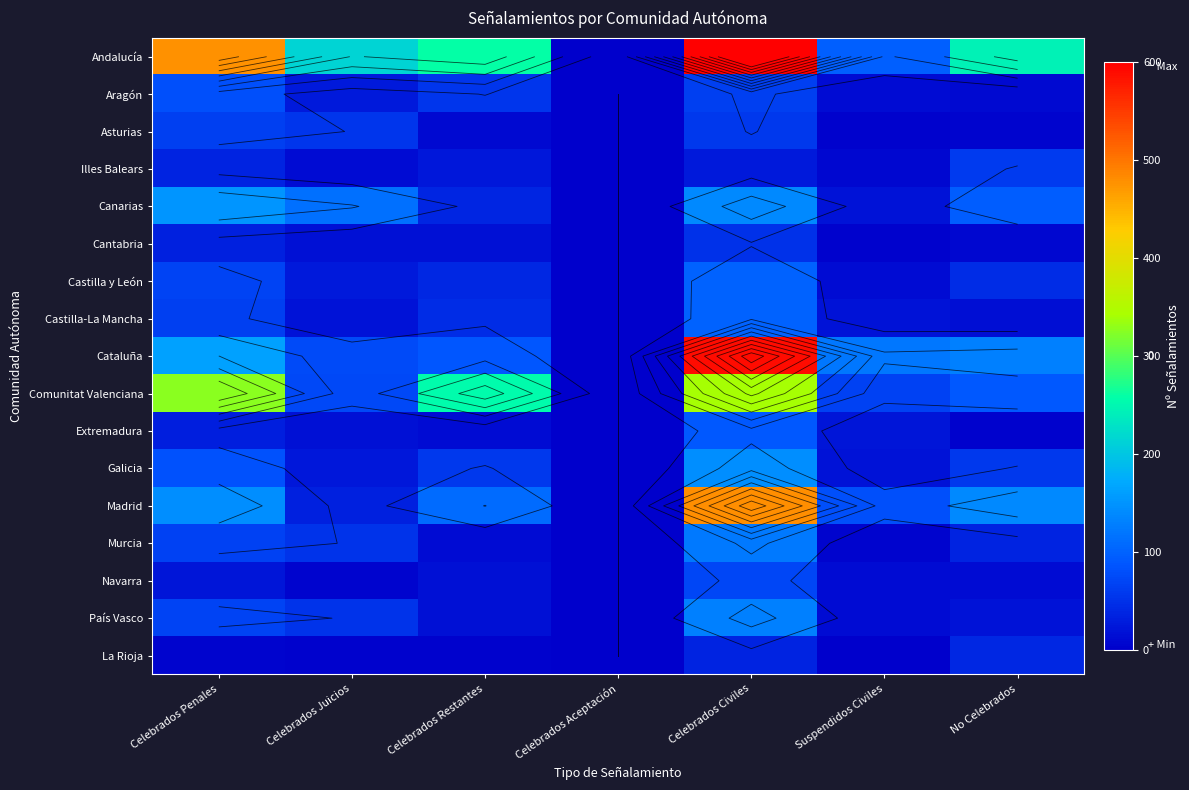

Which series has the largest total across all categories?

Andalucía